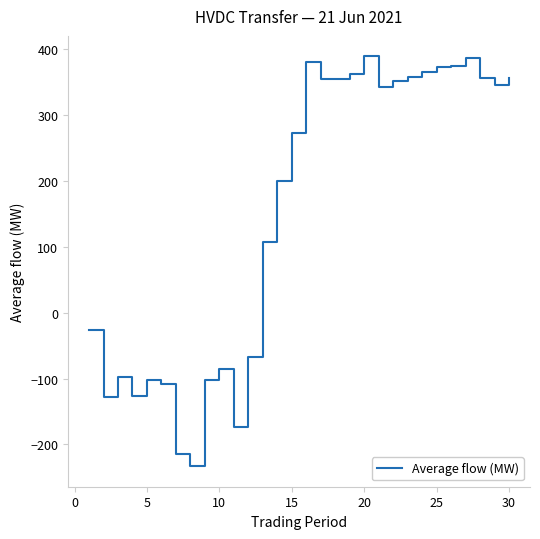

True or false: the data has more than 0 interior local peaks.

True